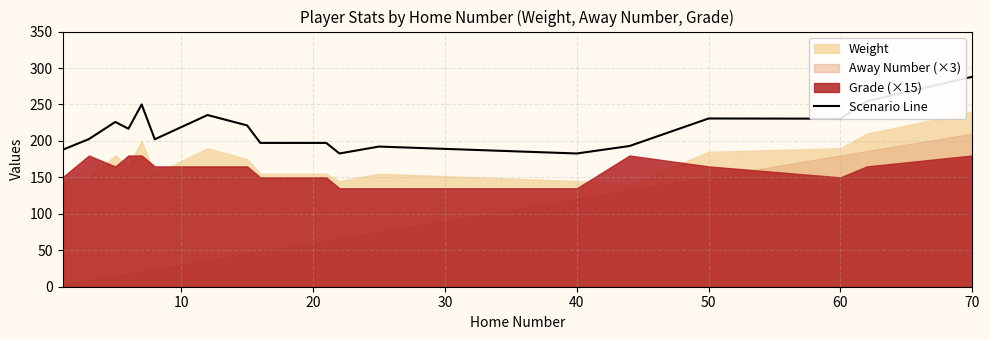

Is it true that Scenario Line equals 230.5 at 60?

True